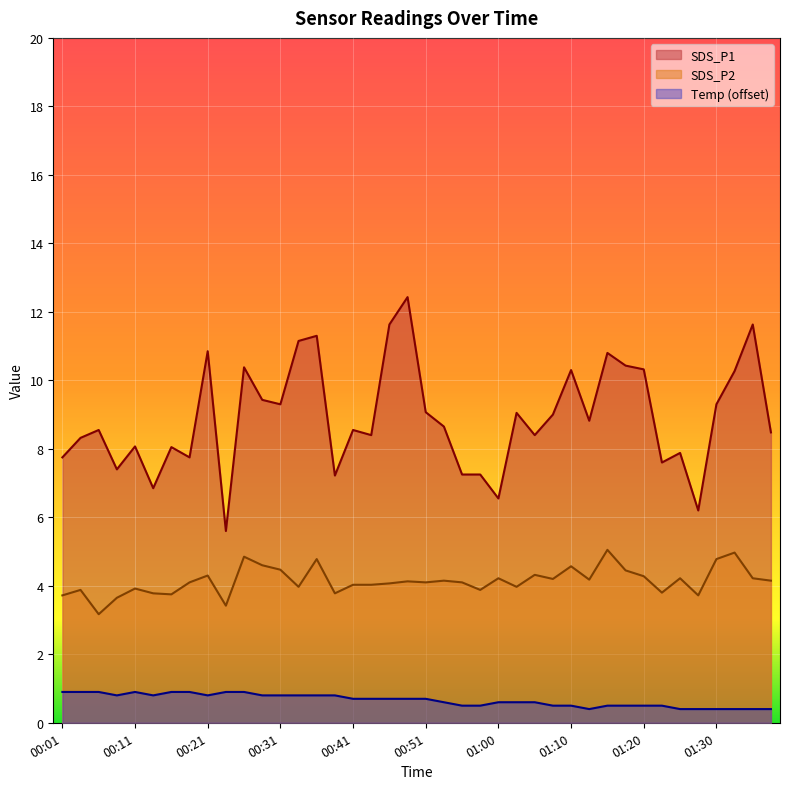

List the series in order of their peak value, lowest first.

Temp (offset), SDS_P2, SDS_P1